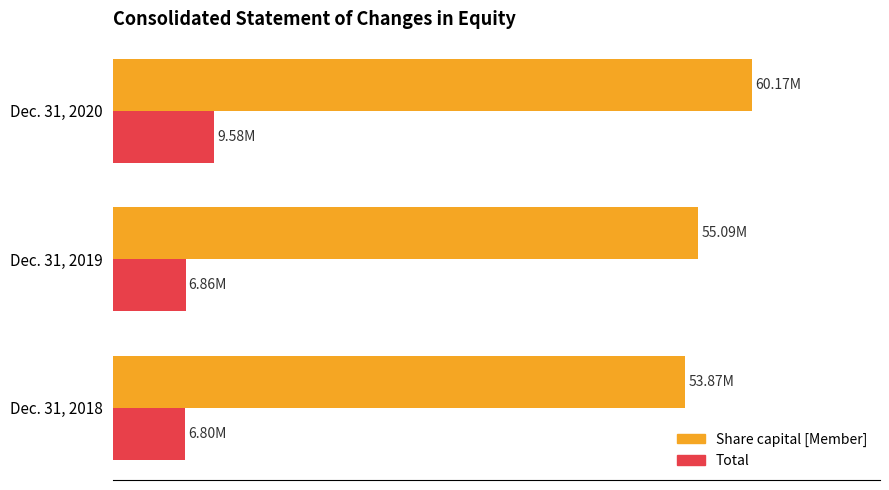

Where is Share capital [Member] nearest to the value 94?

Dec. 31, 2019